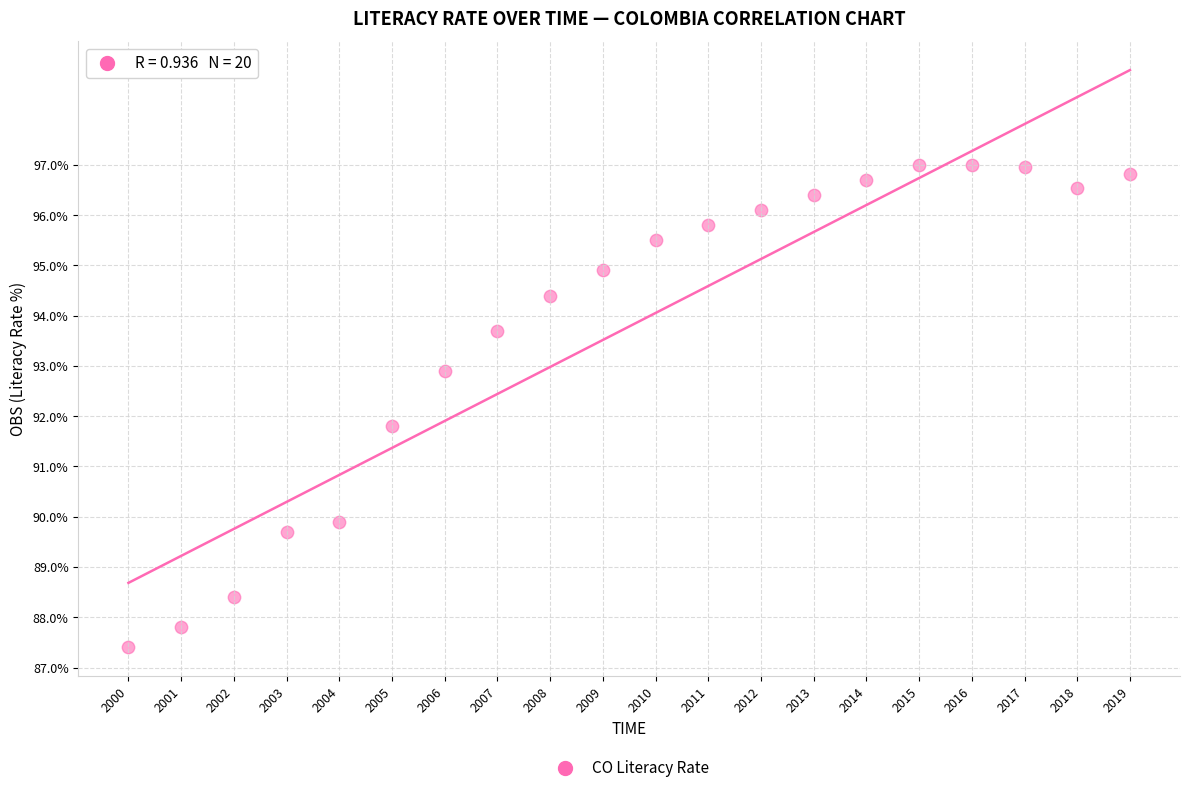

What is the range of X values (max minus min)?

19.0